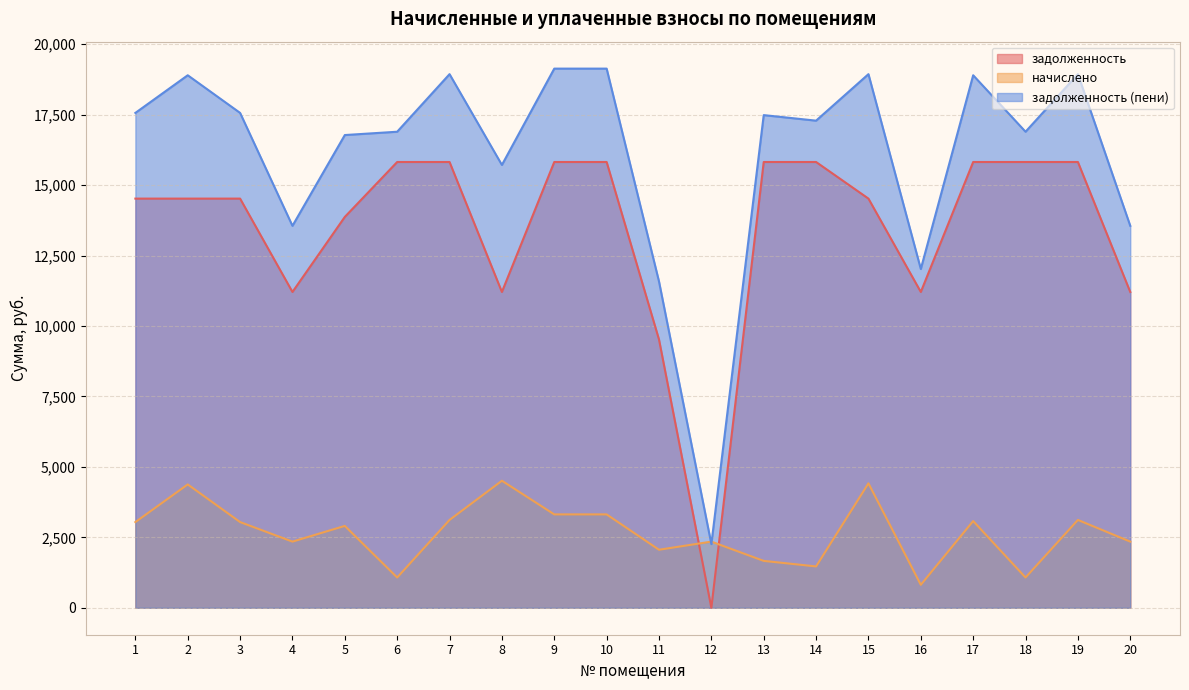

What is the spread (max minus min) of values at 16?

11207.0